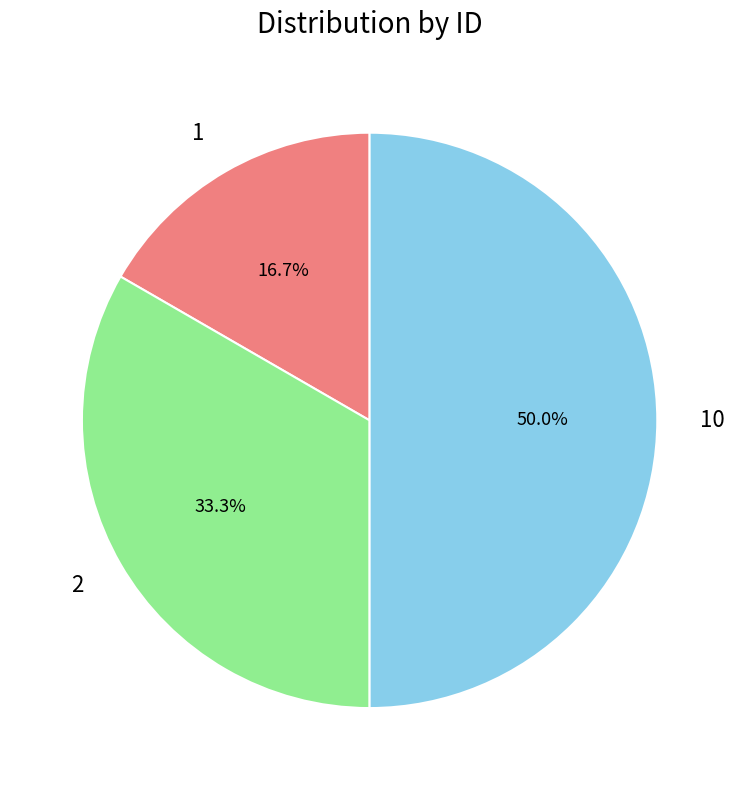

How many slices are in this pie chart?

3